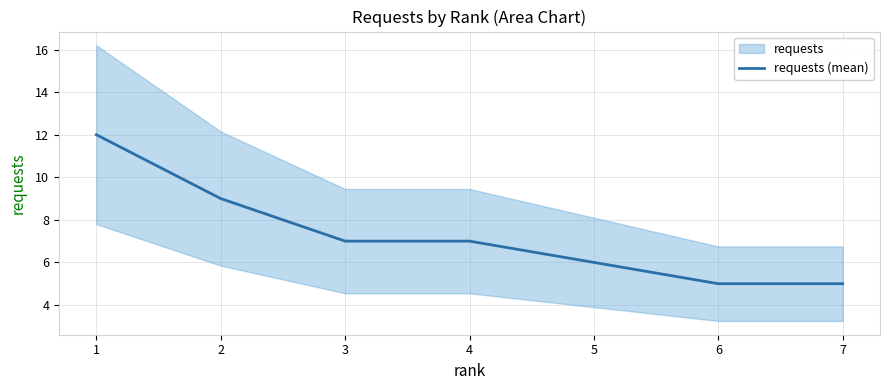

Which label corresponds to the largest value in the chart?

1